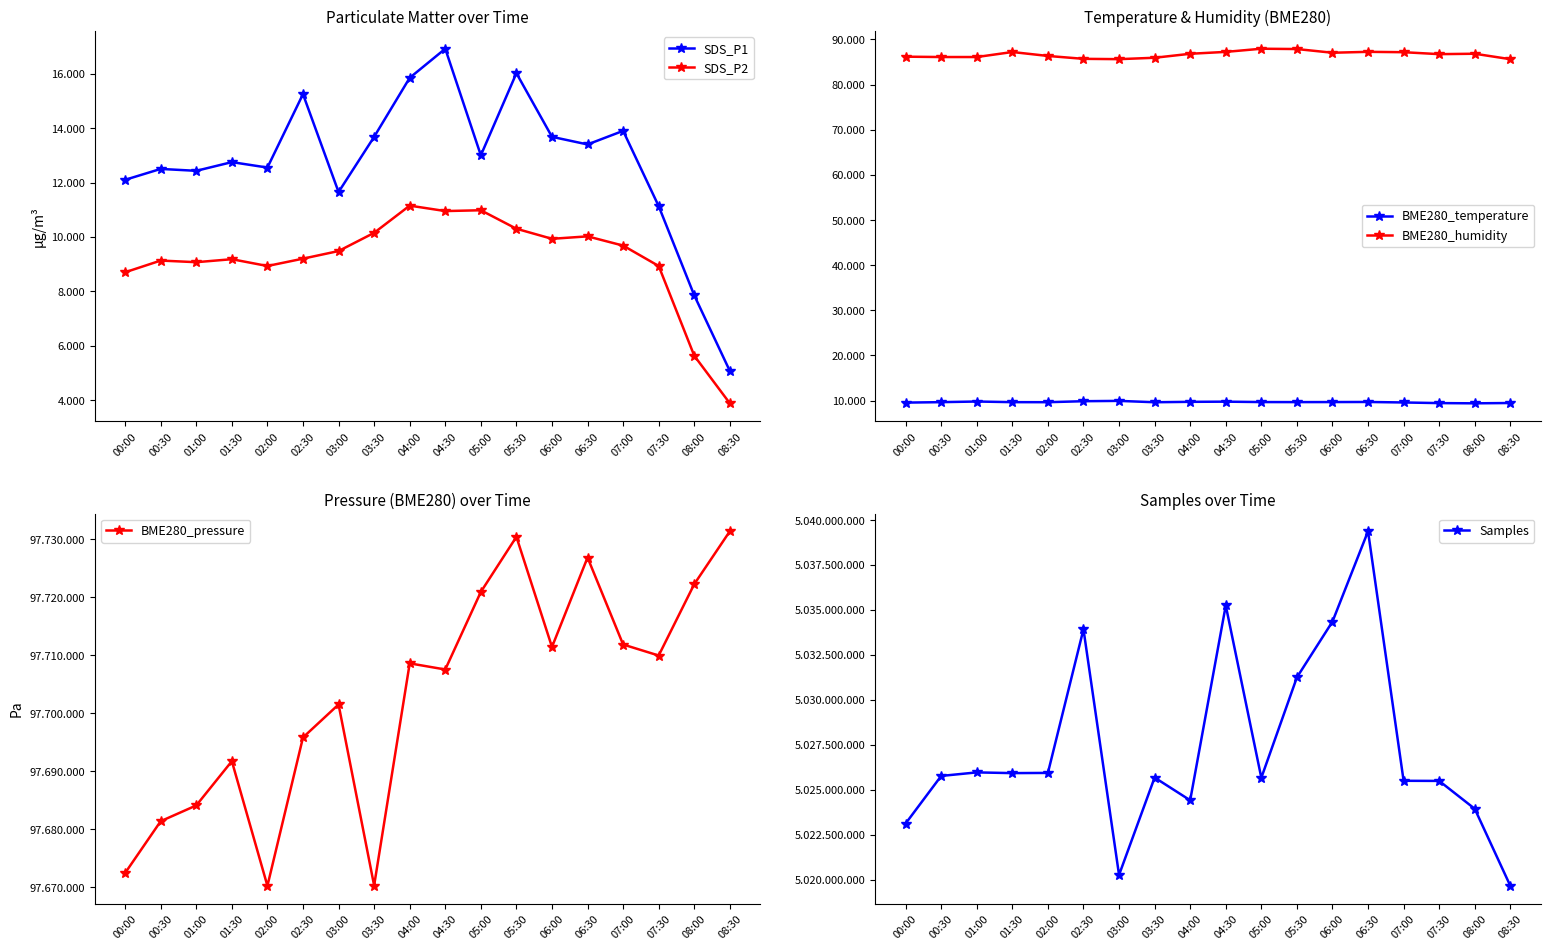

Reading right to left, what are all the values shown in this chart?

SDS_P1: 5.1	7.8	11.1	13.9	13.4	13.7	16.0	13.0	16.9	15.8	13.7	11.7	15.2	12.6	12.8	12.4	12.5	12.1
SDS_P2: 3.9	5.6	8.9	9.7	10.0	9.9	10.3	11.0	10.9	11.2	10.2	9.5	9.2	8.9	9.2	9.1	9.1	8.7
BME280_temperature: 9.4	9.4	9.4	9.6	9.7	9.7	9.7	9.7	9.8	9.7	9.6	9.9	9.8	9.6	9.6	9.8	9.6	9.5
BME280_humidity: 85.6	86.8	86.7	87.2	87.2	87.0	87.9	87.9	87.2	86.8	85.9	85.6	85.7	86.3	87.2	86.1	86.1	86.2
BME280_pressure: 97731.3	97722.2	97709.9	97711.8	97726.8	97711.4	97730.4	97720.9	97707.5	97708.6	97670.2	97701.5	97695.8	97670.2	97691.7	97684.1	97681.3	97672.4
Samples: 5019649.0	5023935.0	5025486.0	5025493.0	5039373.0	5034347.0	5031245.0	5025659.0	5035245.0	5024408.0	5025673.0	5020256.0	5033922.0	5025931.0	5025920.0	5025960.0	5025763.0	5023117.0